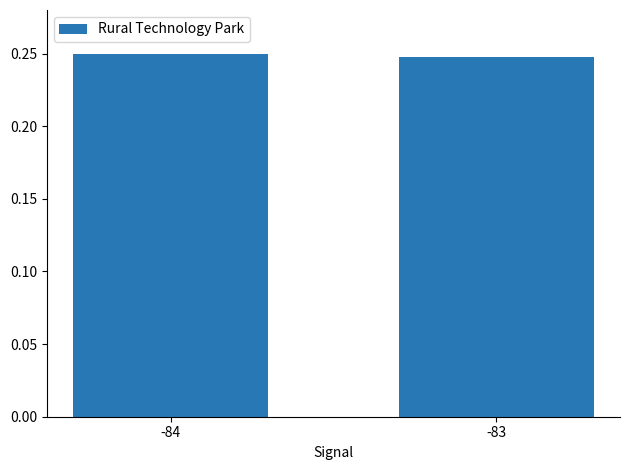

The value at -84 is 0.1. True or false?

False